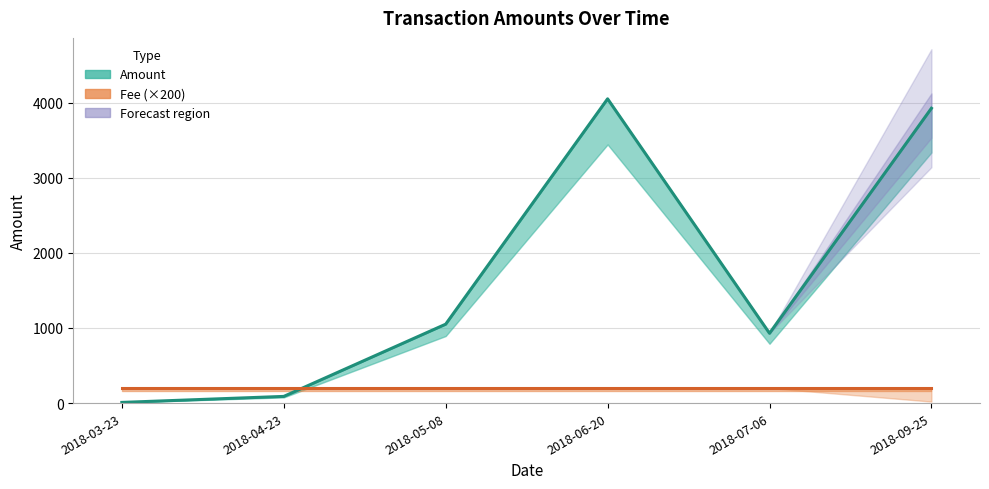

What is the difference between the highest and lowest values at 2018-03-23?

191.0